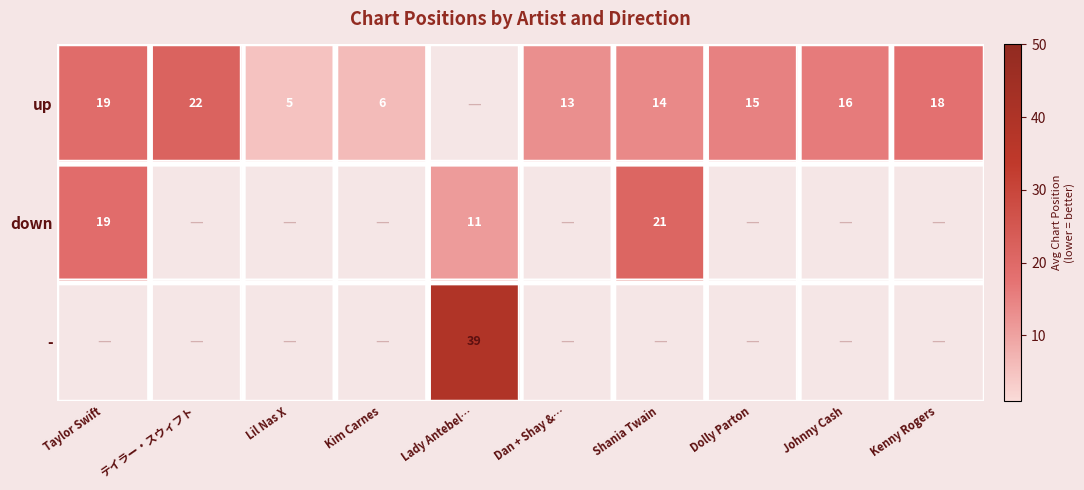

List the series in order of their overall mean, lowest first.

up, down, -